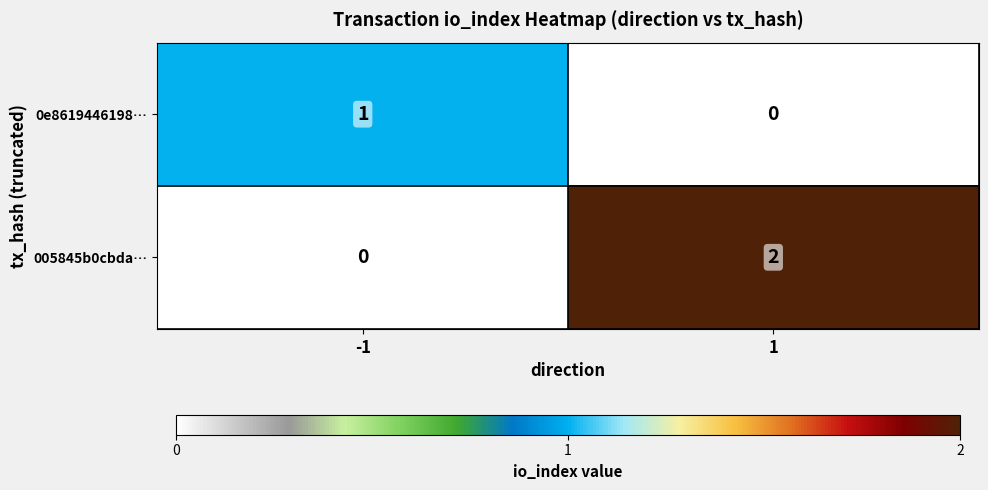

Reading left to right, list all the values displayed in this chart.

0e8619446198…: 1	0
005845b0cbda…: 0	2